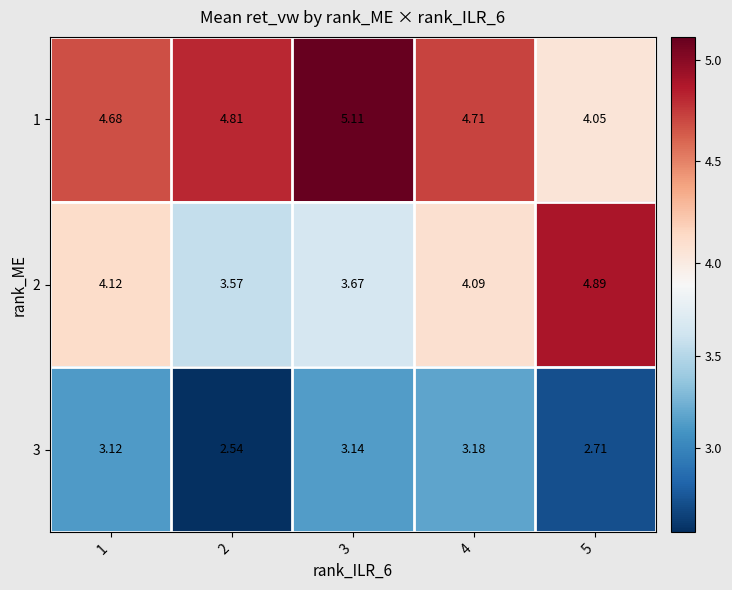

How many data points in 3 are above 3?

3